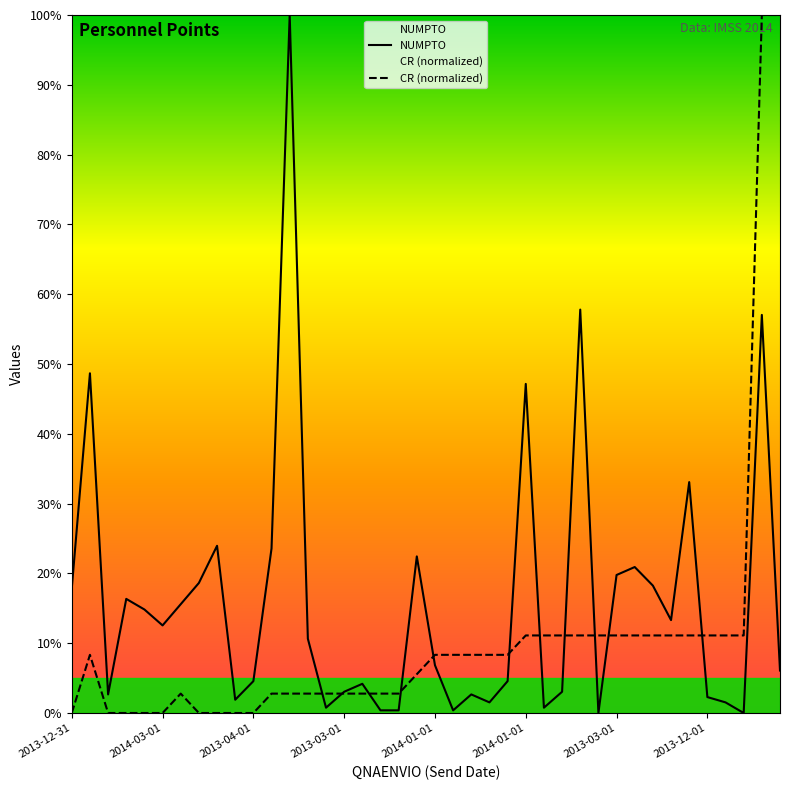

How many data points in NUMPTO are less than 10?

20